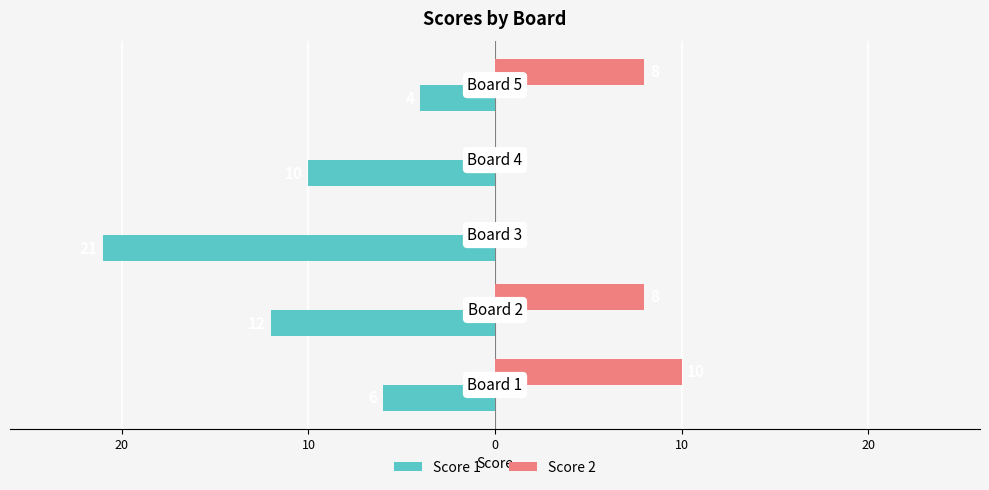

What are all the series names shown in the legend?

Score 1, Score 2